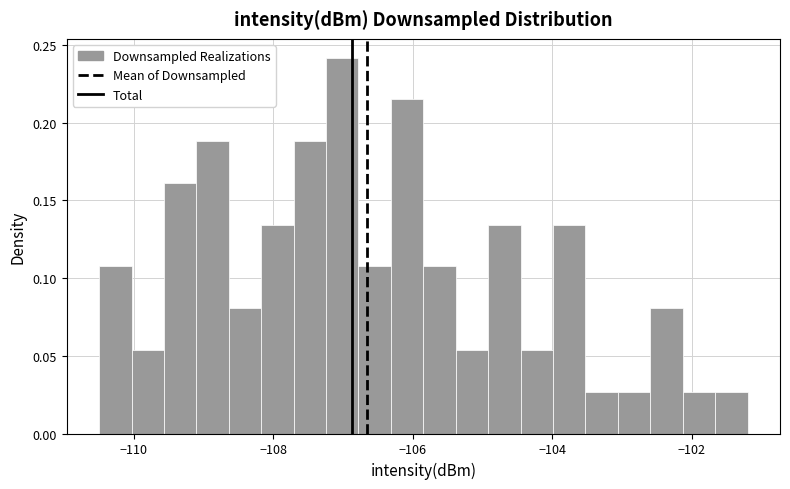

Around what value on the x-axis is the tallest bar? Give the approximate position of its centre, as read against the axis.

-107.0